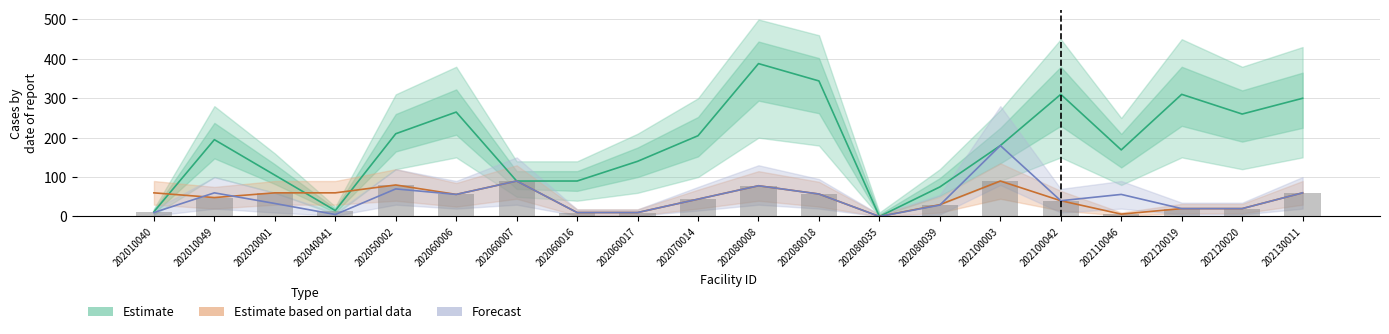

Which has a higher value, 202080008 or 202010049?

202080008